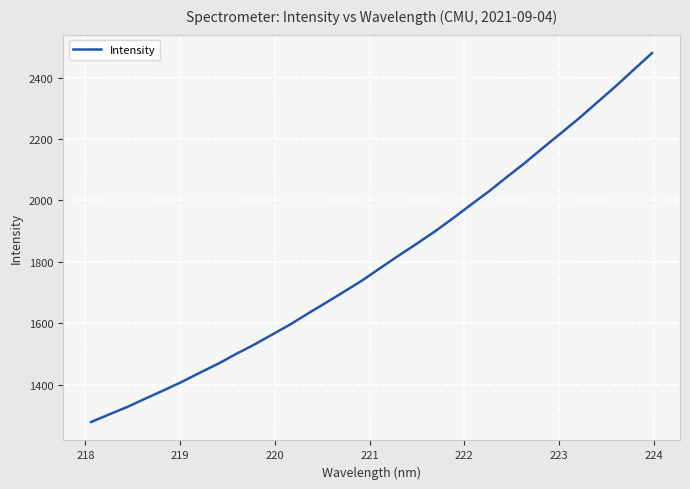

True or false: the data has more than 1 interior local peaks.

False